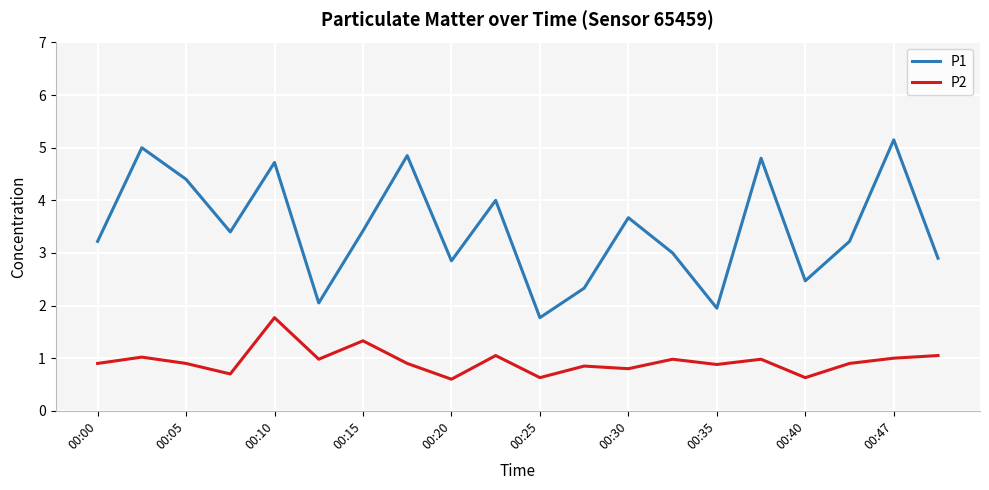

True or false: P2 has more than 1 interior local peaks.

True